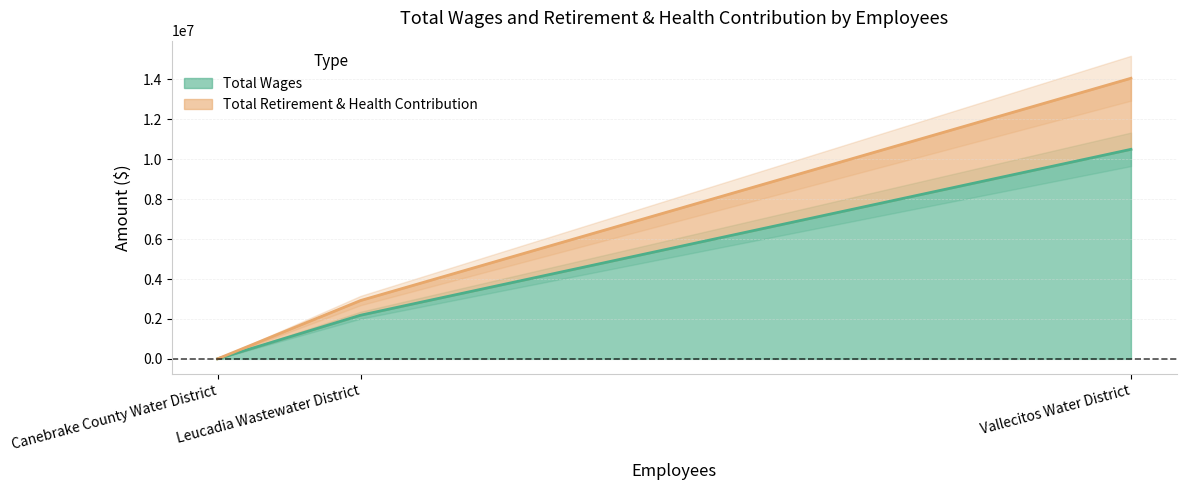

What is the sum of the Total Wages values at Canebrake County Water District and Vallecitos Water District?

10499363